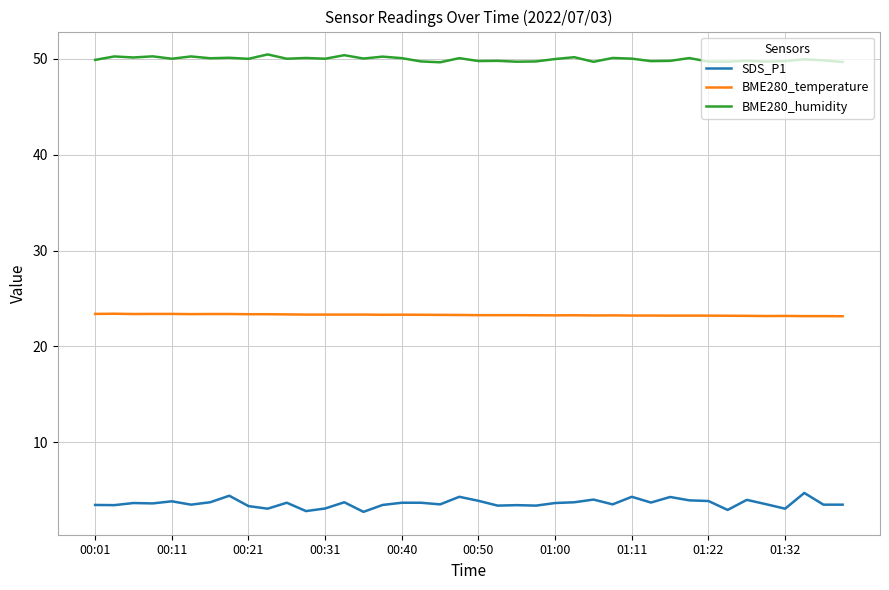

What is the difference between the maximum and minimum values in the SDS_P1 series?

2.0